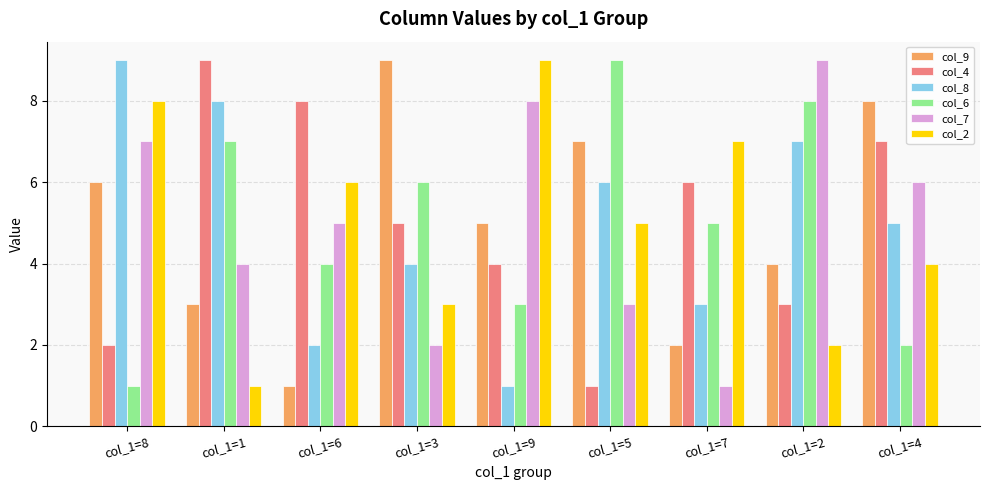

What value does the col_9 series have at col_1=2?

4